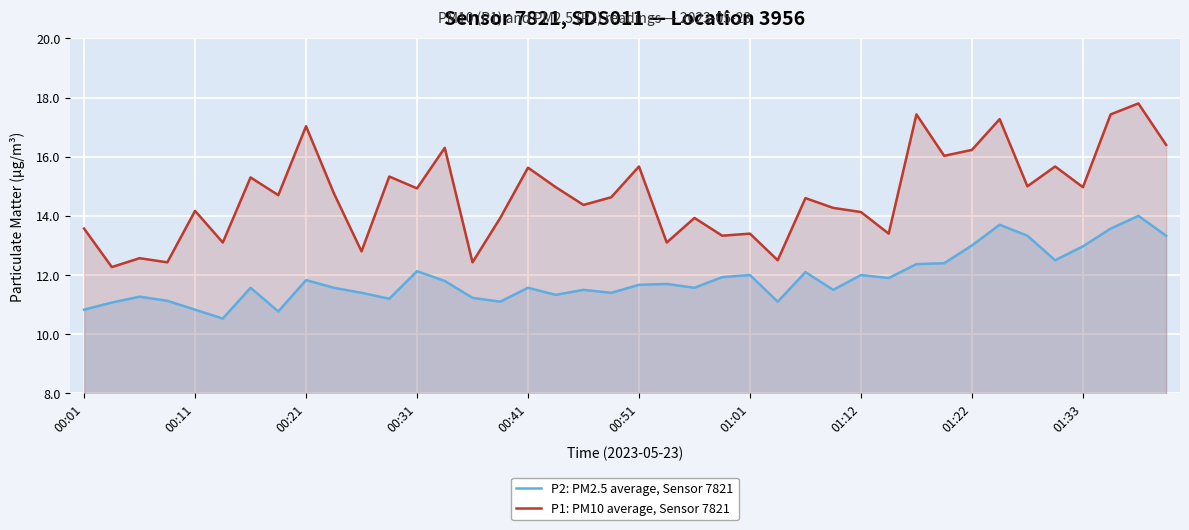

The value of P1: PM10 average, Sensor 7821 at 38 is 17.8. True or false?

True